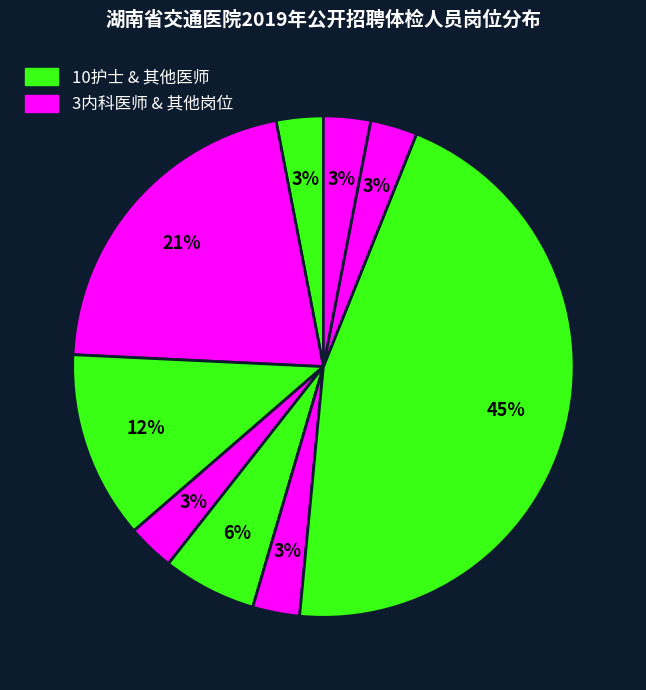

How many segments does this pie chart have?

9